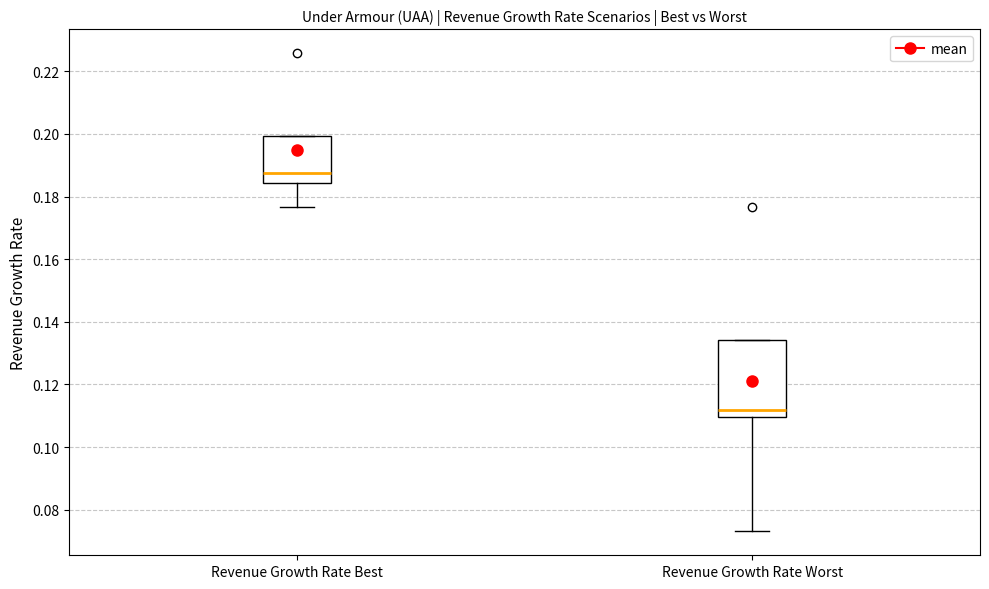

Comparing the boxes themselves (not the whiskers), which one is the tallest?

Revenue Growth Rate Worst